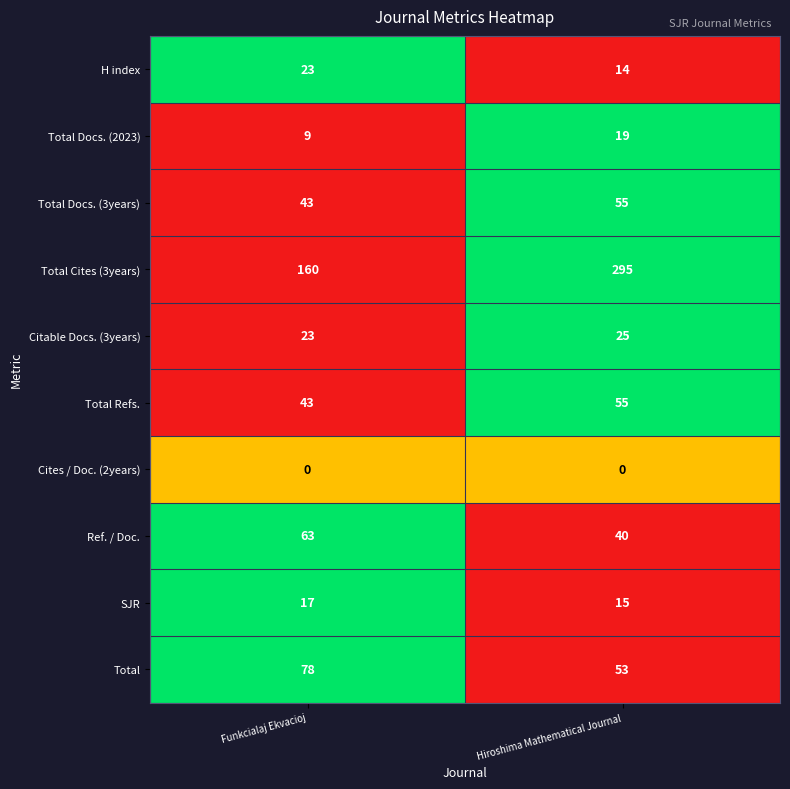

What is the difference between the Total values at Funkcialaj Ekvacioj and Hiroshima Mathematical Journal?

25